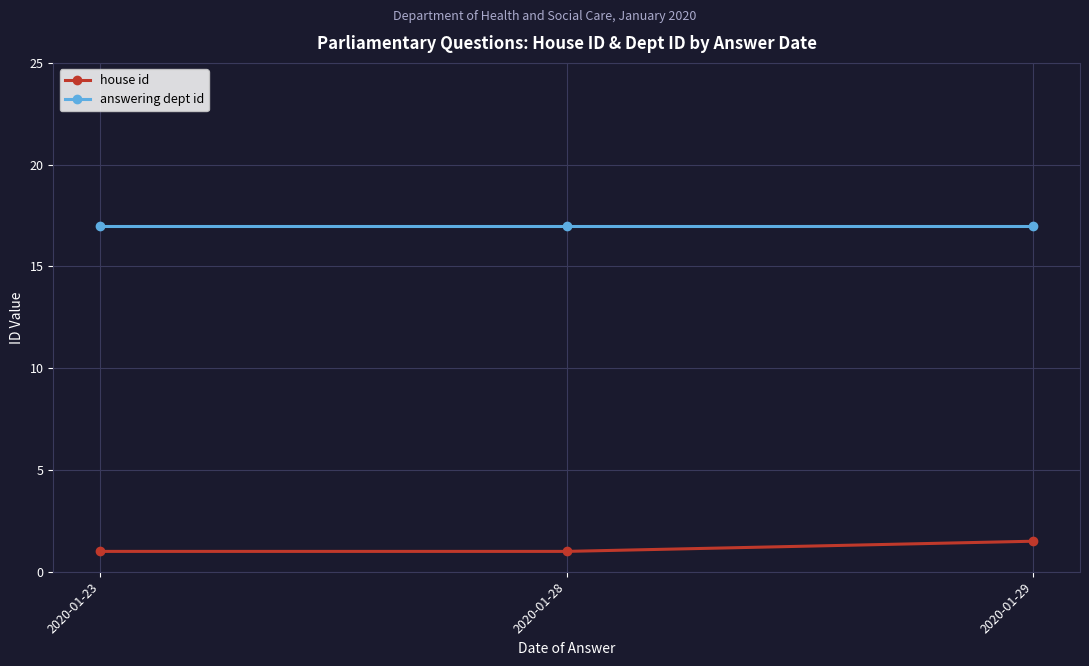

Which category has the highest value in the house id series?

2020-01-29